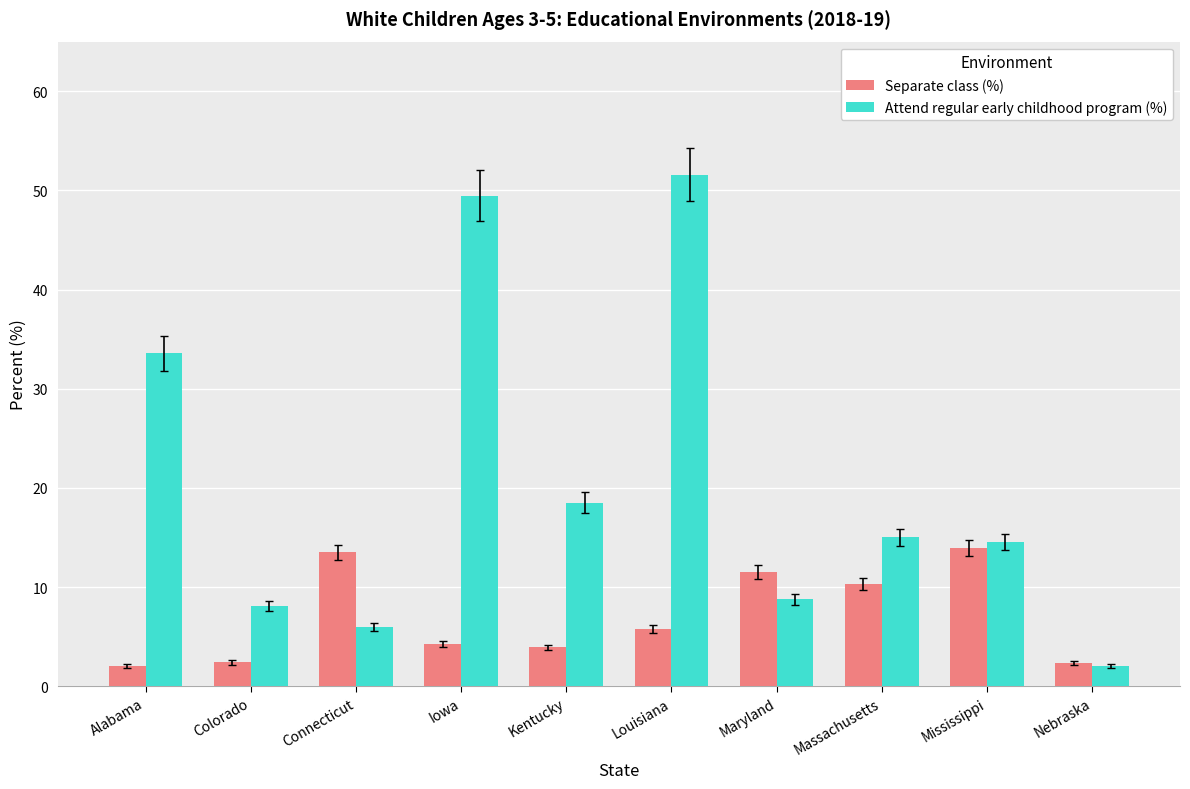

What is the difference between the second highest and minimum values in the Attend regular early childhood program (%) series?

47.5